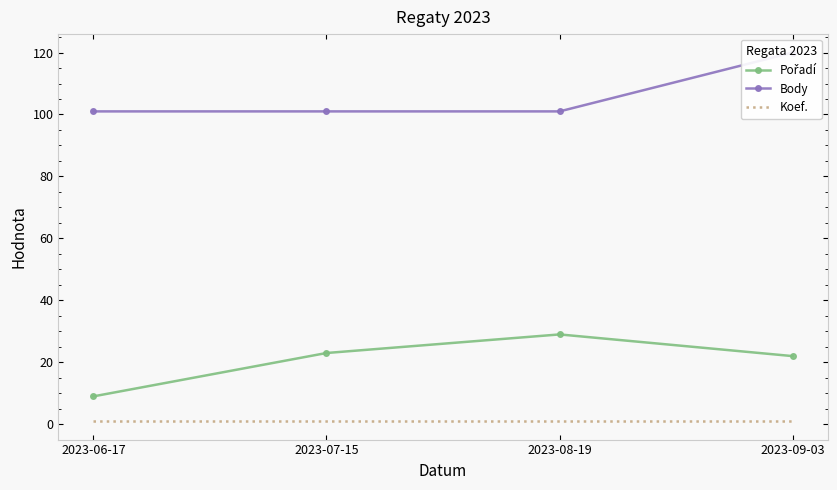

What is the maximum value shown in the chart?

120